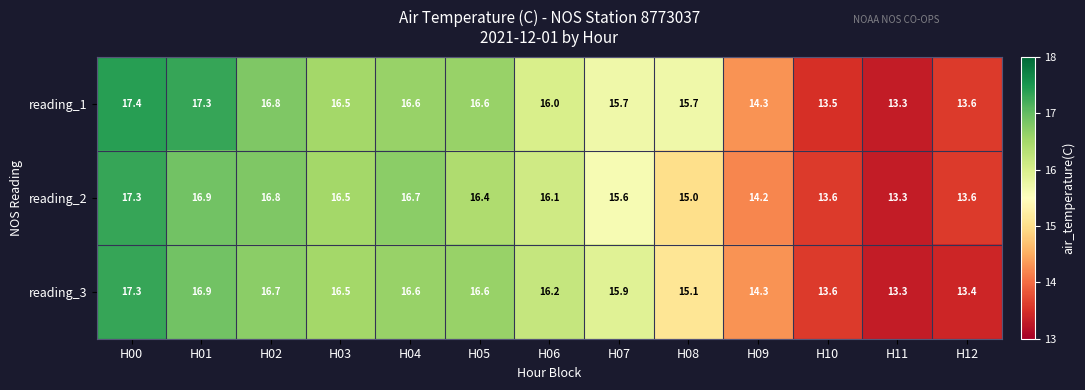

What is the difference between the highest and lowest values at H07?

0.3